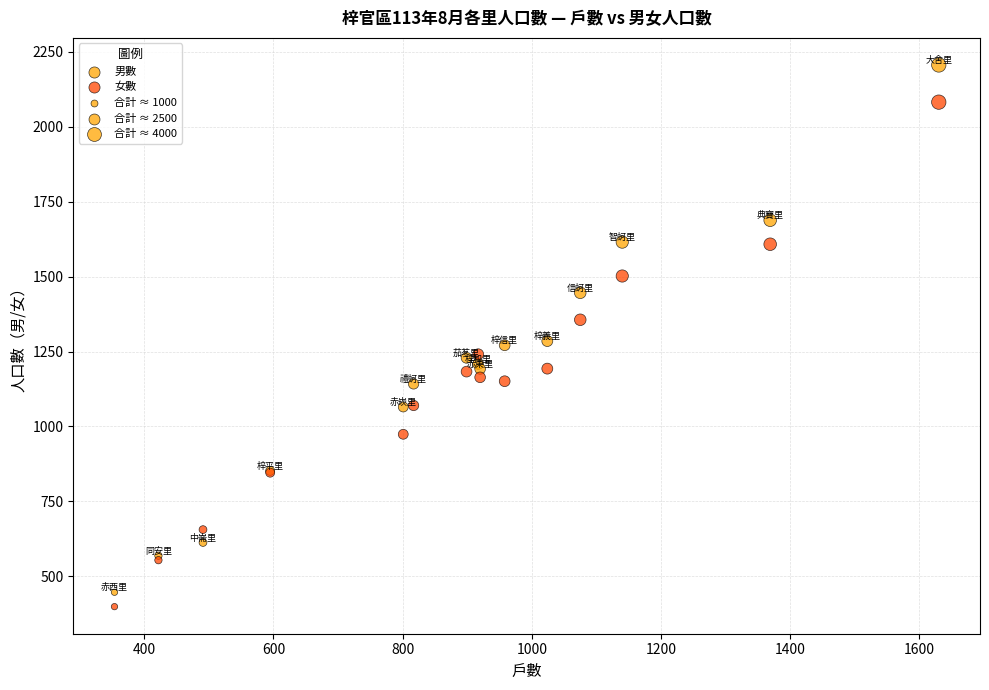

Which series reaches the maximum Y coordinate?

男數